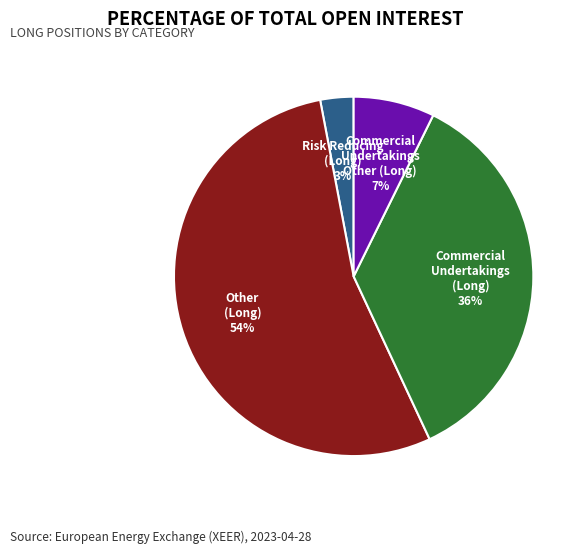

Does any single category account for the majority?

Yes